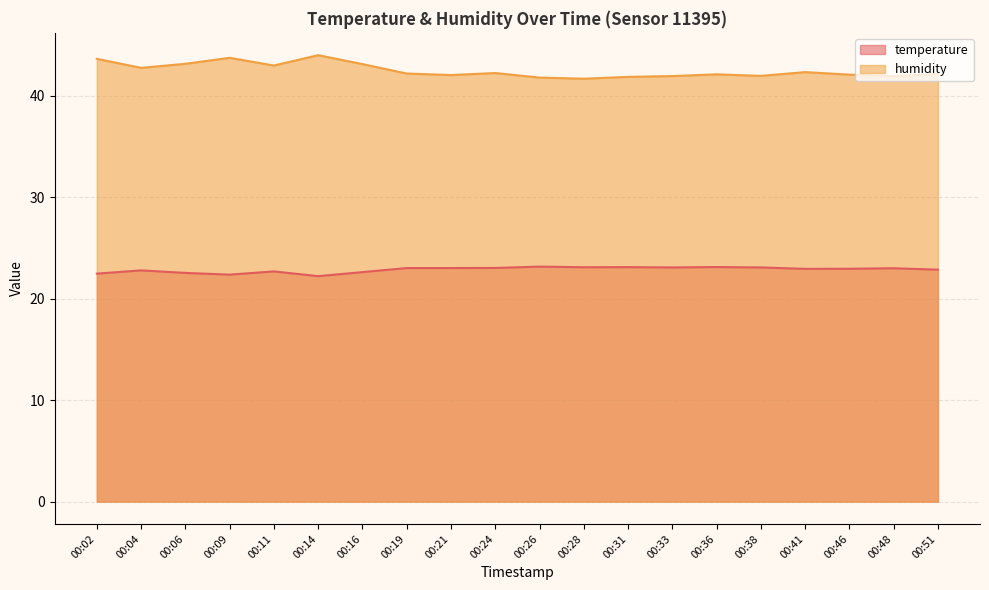

Which series has the largest total across all categories?

humidity